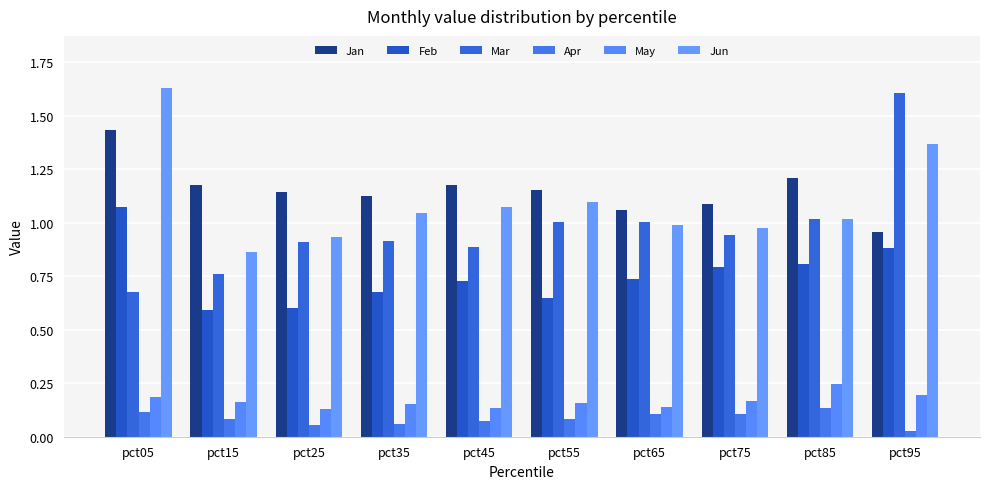

Does the chart contain any negative values?

No